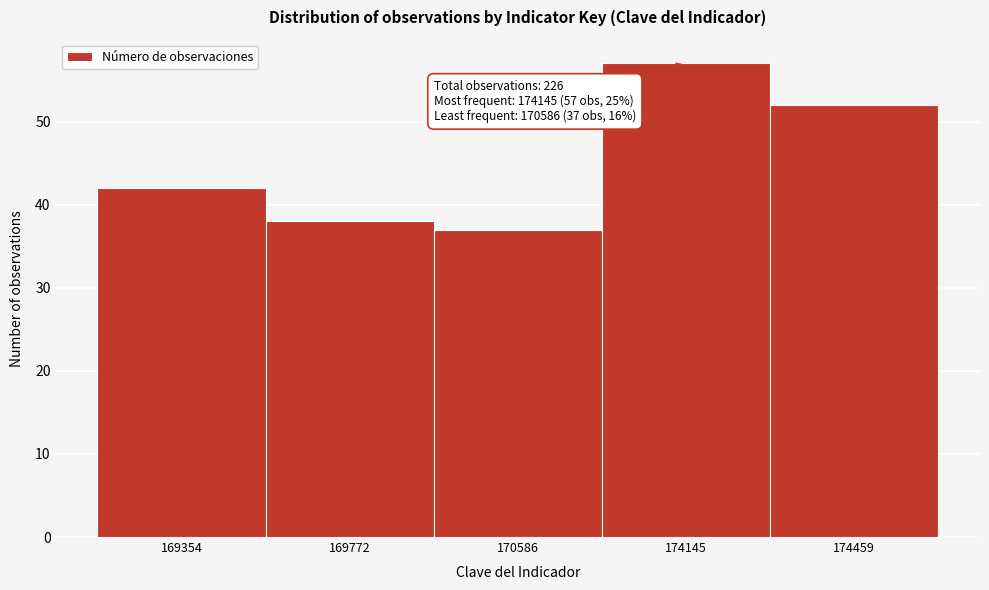

Reading left to right, transcribe all the data shown in this chart.

169354=42	169772=38	170586=37	174145=57	174459=52